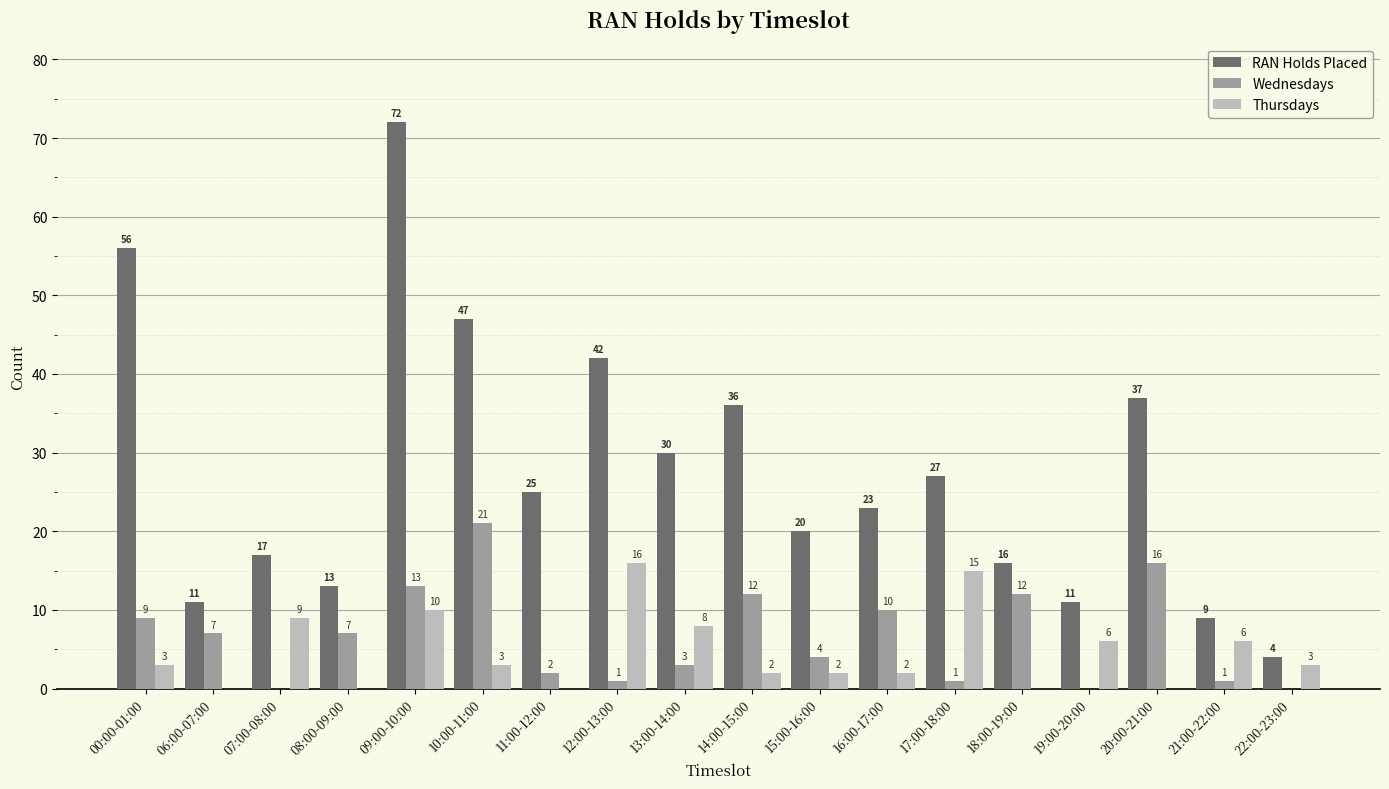

What is the maximum value shown in the chart?

72